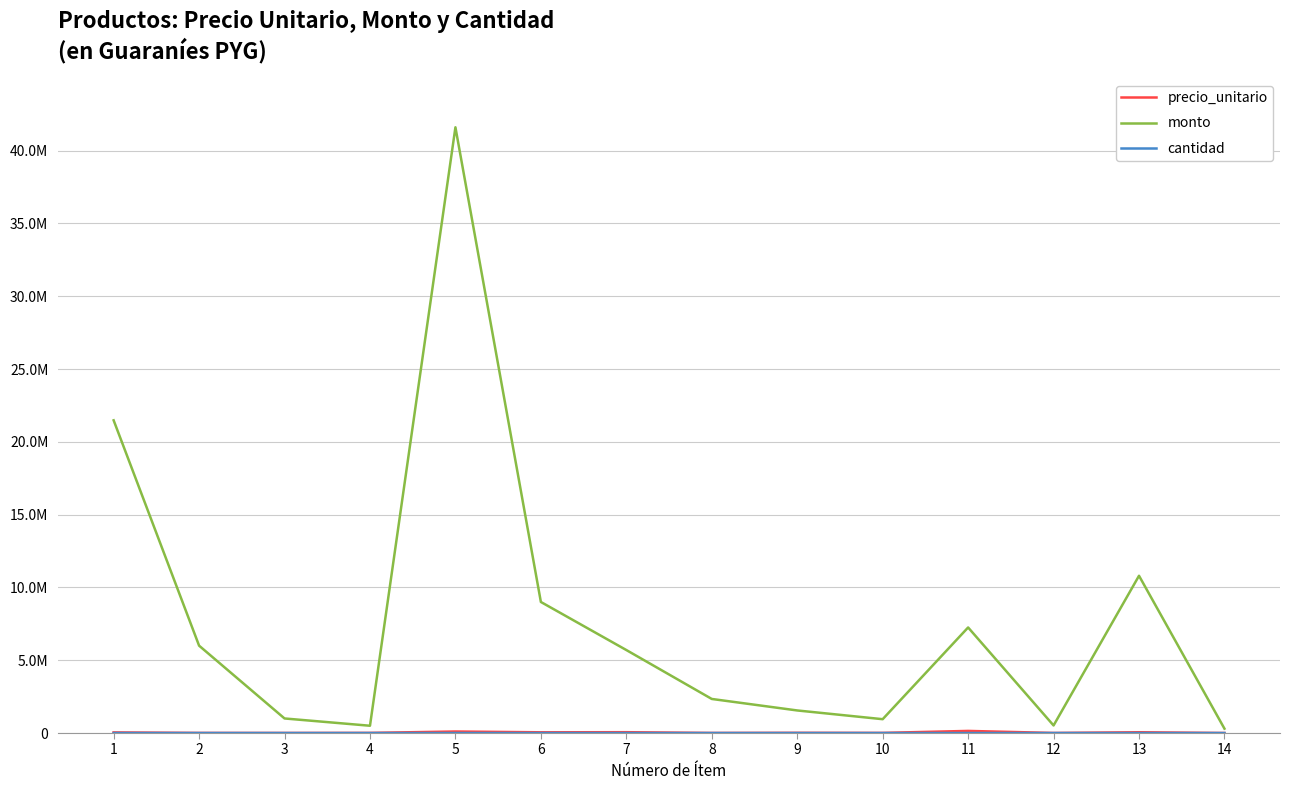

Rank the series by their maximum value, from lowest to highest.

cantidad, precio_unitario, monto